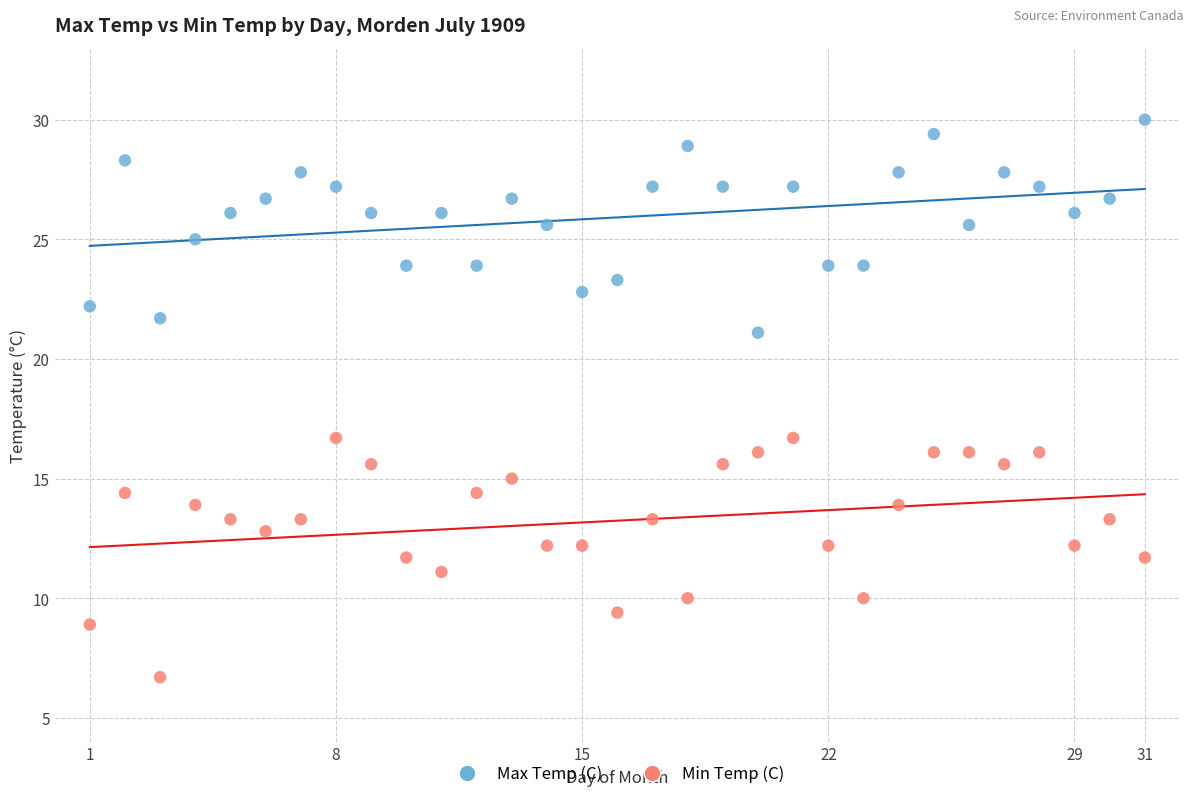

Which series has the largest Y range (max minus min)?

Min Temp (C)